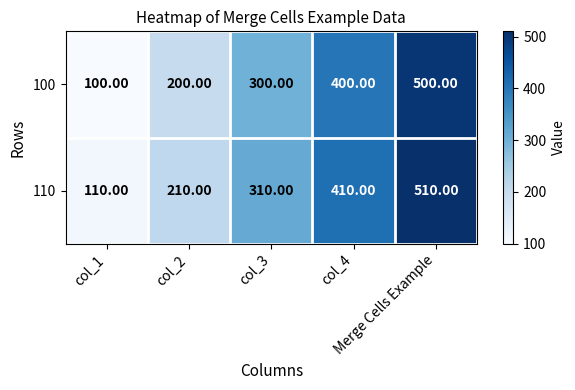

List the series in order of their peak value, lowest first.

100, 110